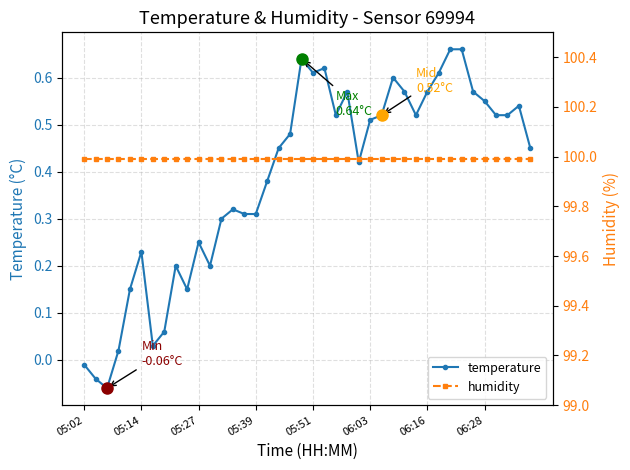

True or false: temperature has more than 1 points higher than both neighbors.

True